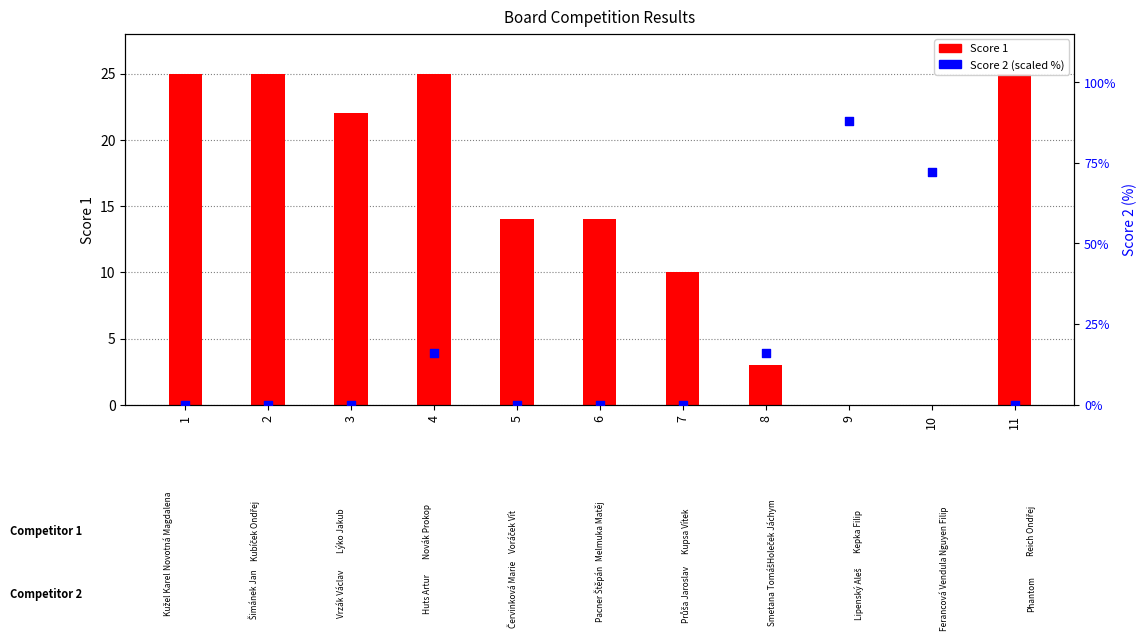

Which series contains the highest Y value?

Score 2